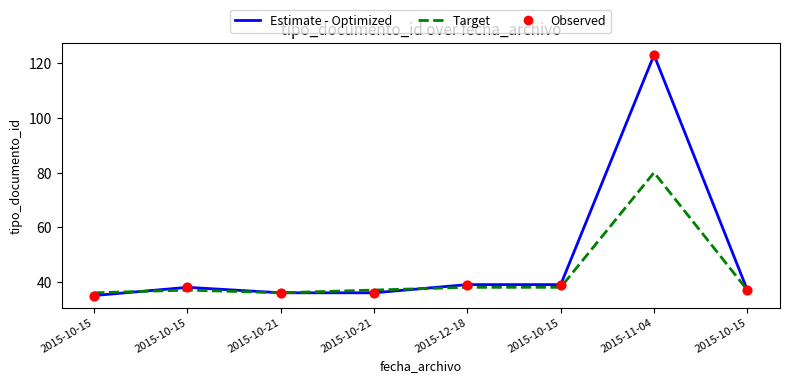

How many lines are shown in the chart?

2